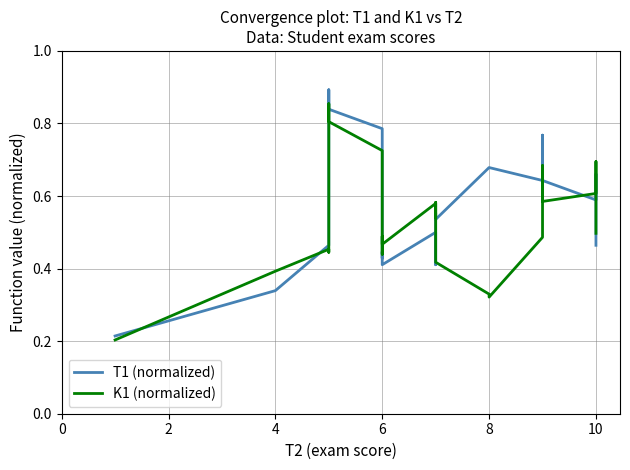

How many T1 (normalized) values are between 0 and 1?

28